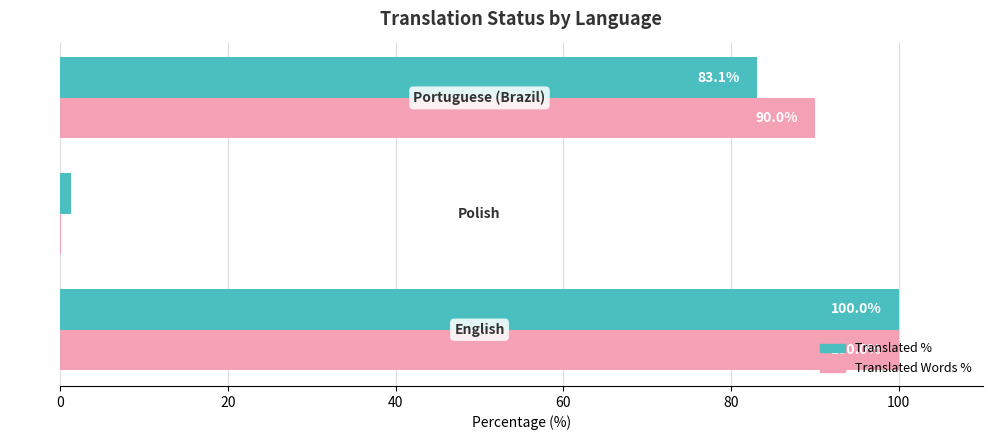

What is the highest value of the Translated Words % series?

100.0